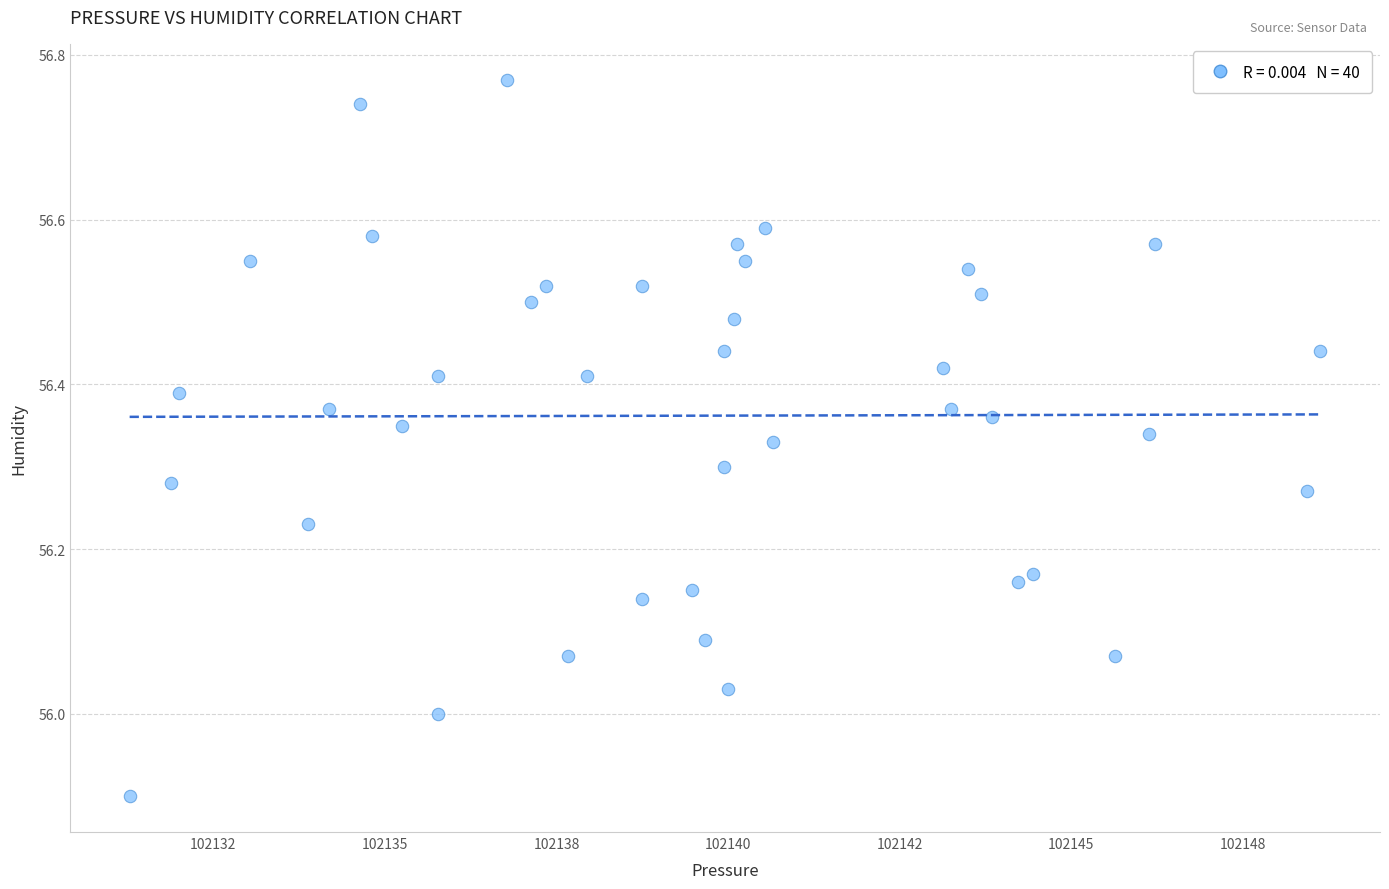

What is the range of X values (max minus min)?

17.4